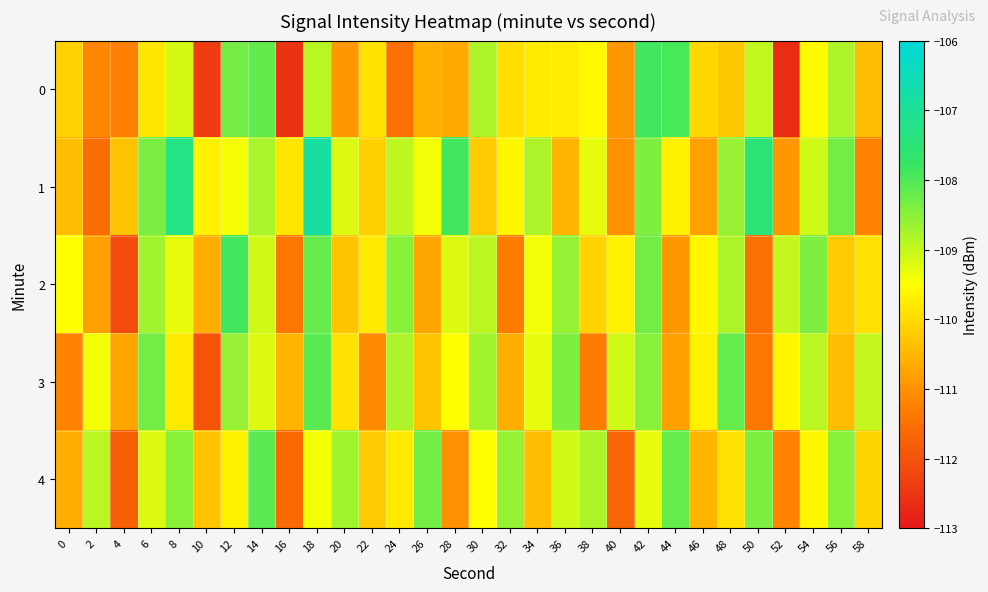

Rank the series at 58 from lowest to highest value.

1, 0, 4, 2, 3